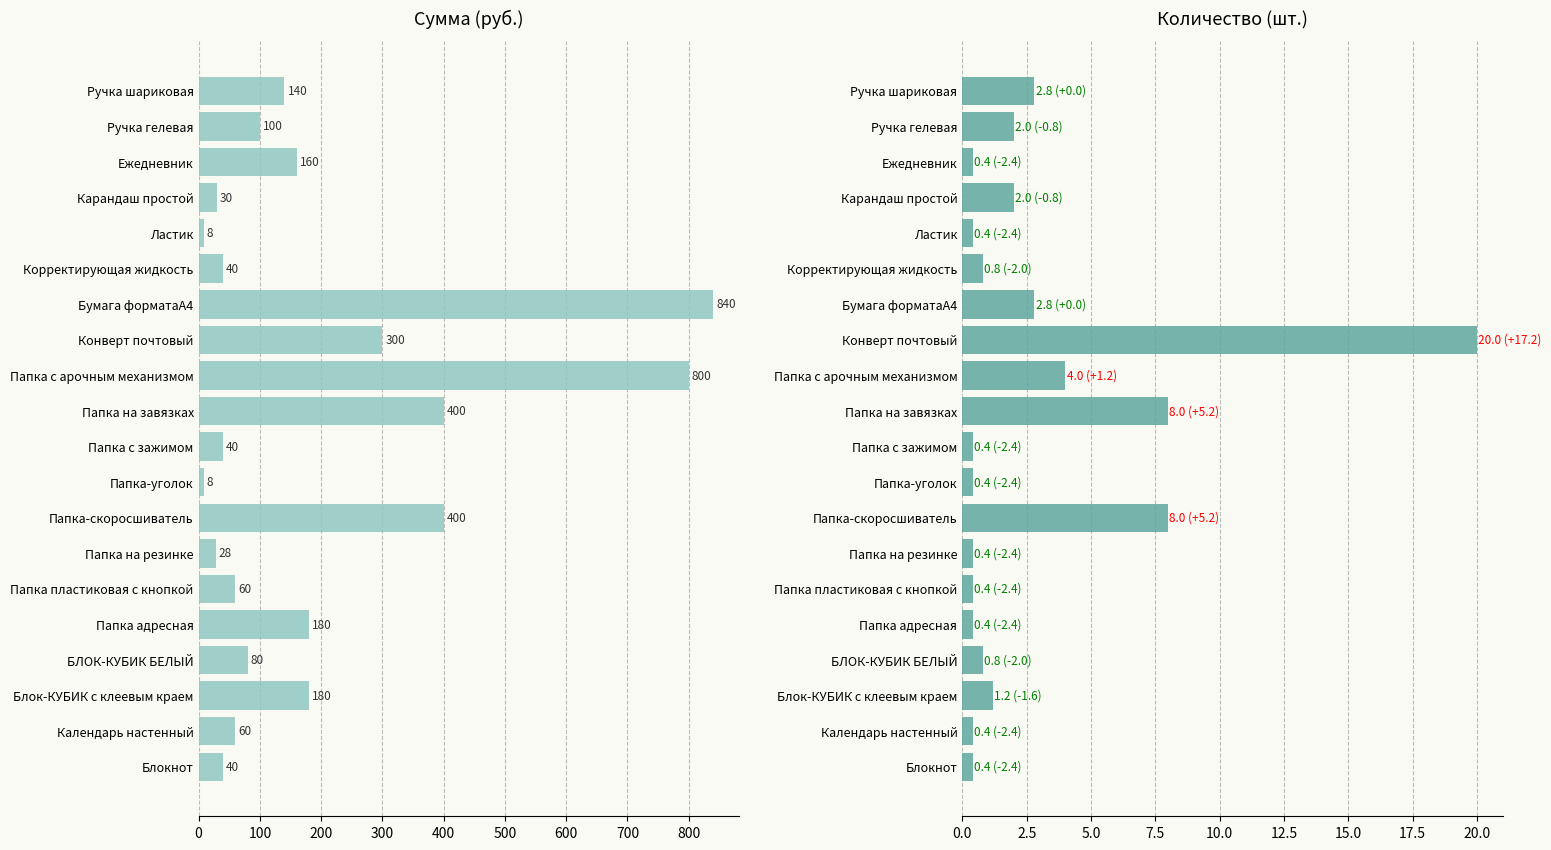

Which series has the largest range (max minus min)?

Сумма